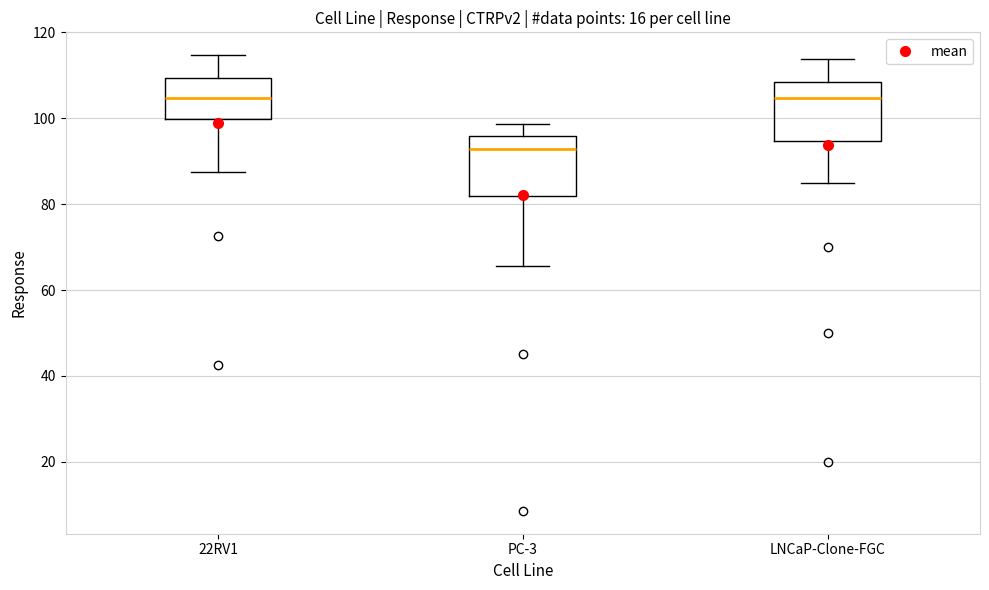

Reading left to right, read every box against the y-axis: the position of its median line, the range the box covers, and the ends of its whiskers. The values are not printed on the chart, so give them approximately, as read against the axis.

22RV1: median 104, box 100 to 110, whiskers 88 to 114
PC-3: median 92, box 82 to 96, whiskers 66 to 98
LNCaP-Clone-FGC: median 104, box 94 to 108, whiskers 86 to 114